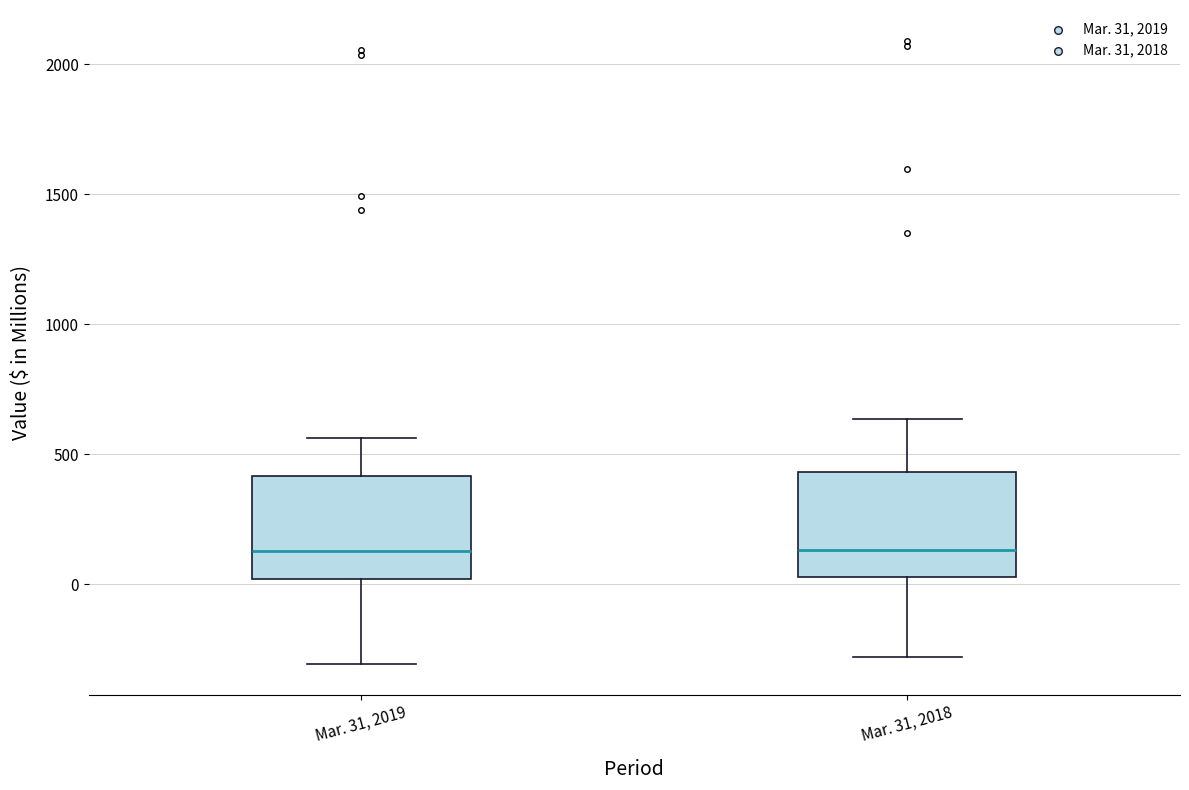

Reading left to right, read every box against the y-axis: the position of its median line, the range the box covers, and the ends of its whiskers. The values are not printed on the chart, so give them approximately, as read against the axis.

Mar. 31, 2019: median 150, box 0 to 400, whiskers -300 to 550
Mar. 31, 2018: median 150, box 50 to 450, whiskers -300 to 650